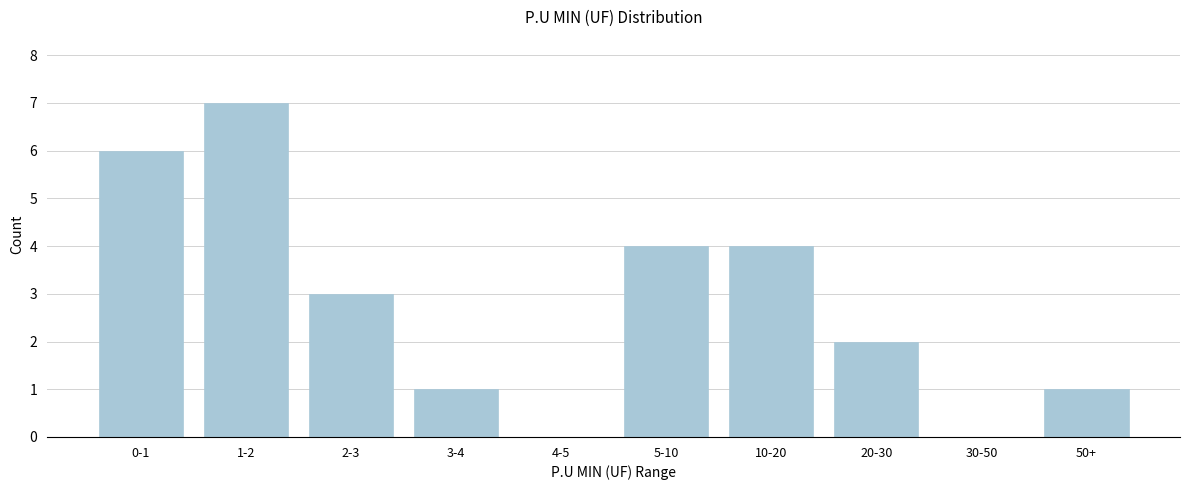

Approximately how many times larger is the value at 0-1 compared to 1-2?

0.9